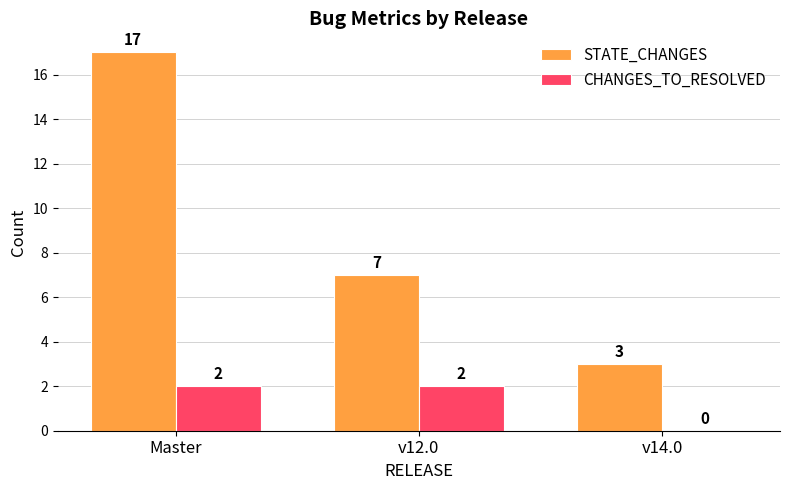

What is the spread (max minus min) of values at v12.0?

5